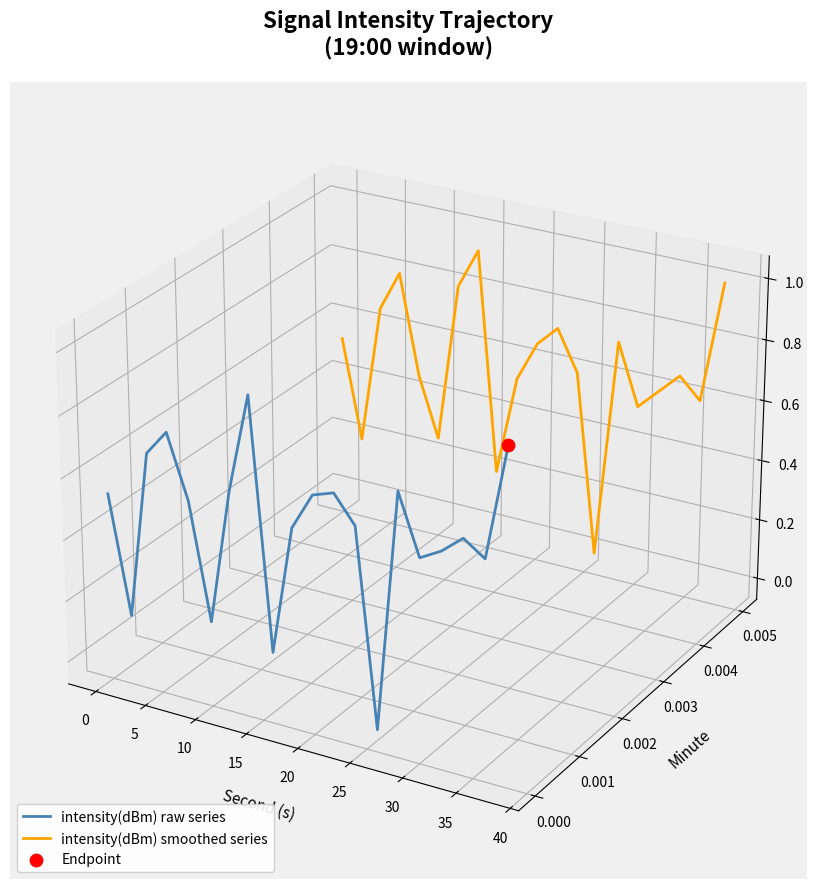

At which category is the sum across all series the highest?

30